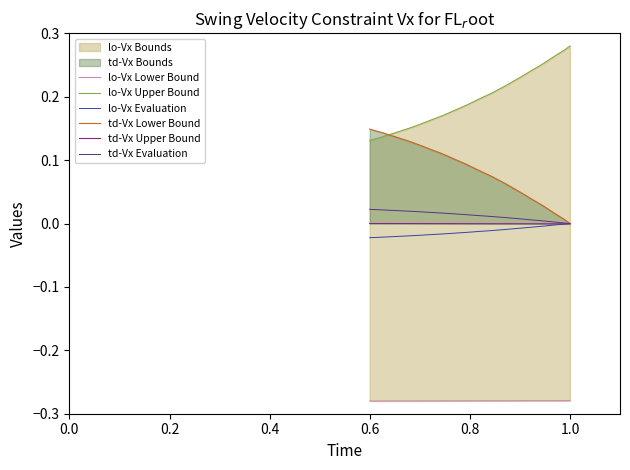

How many series are shown in this chart?

6